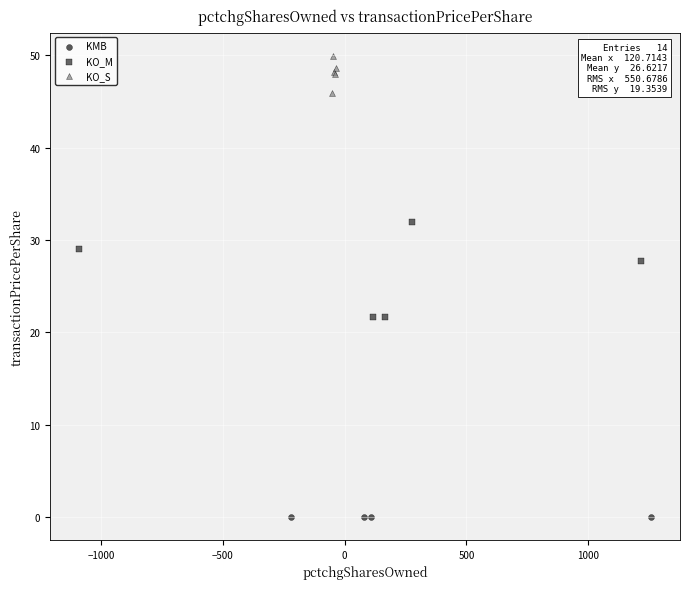

Which series reaches the minimum Y coordinate?

KMB